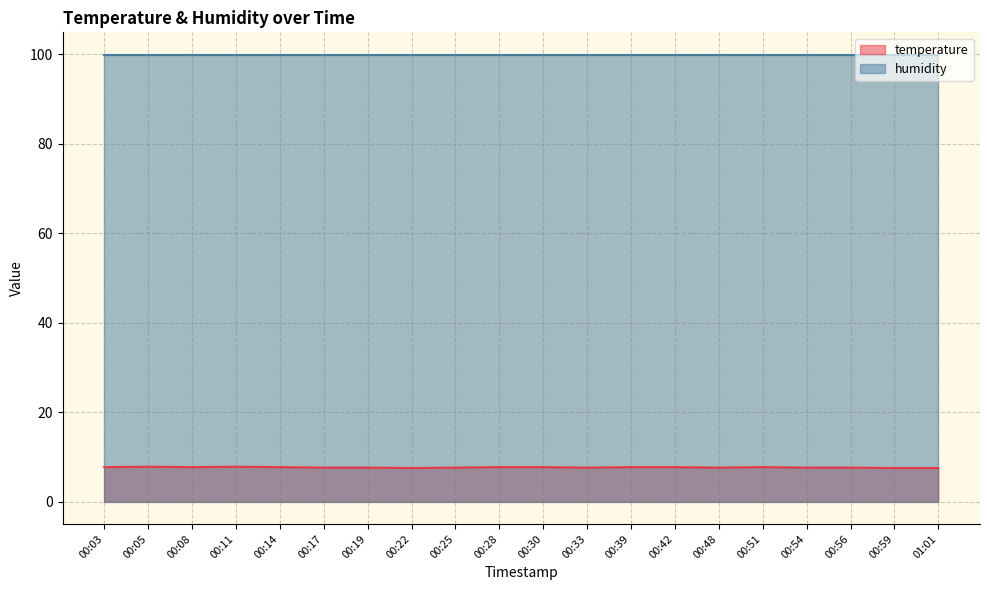

Where is the data nearest to the value 7?

00:22